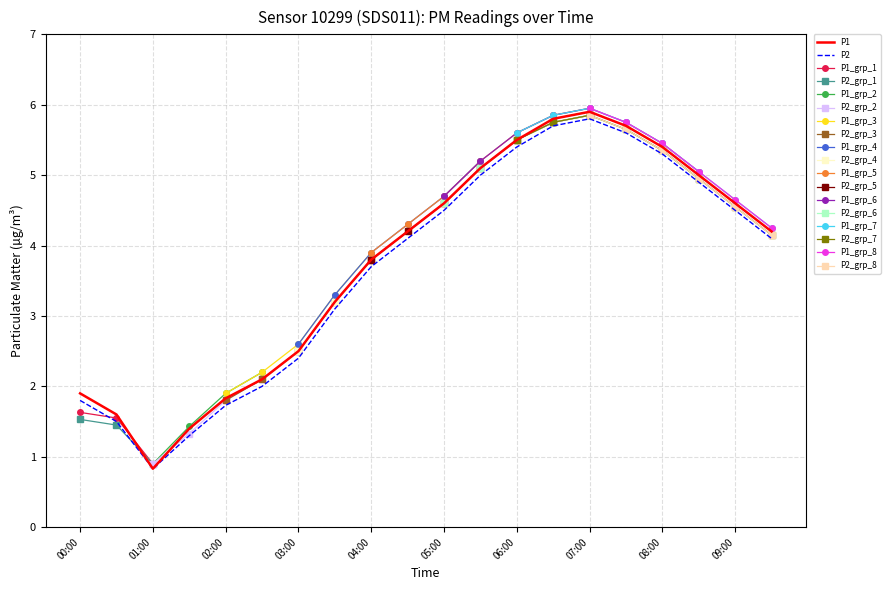

What is the label of the 7th point from the left?

03:00